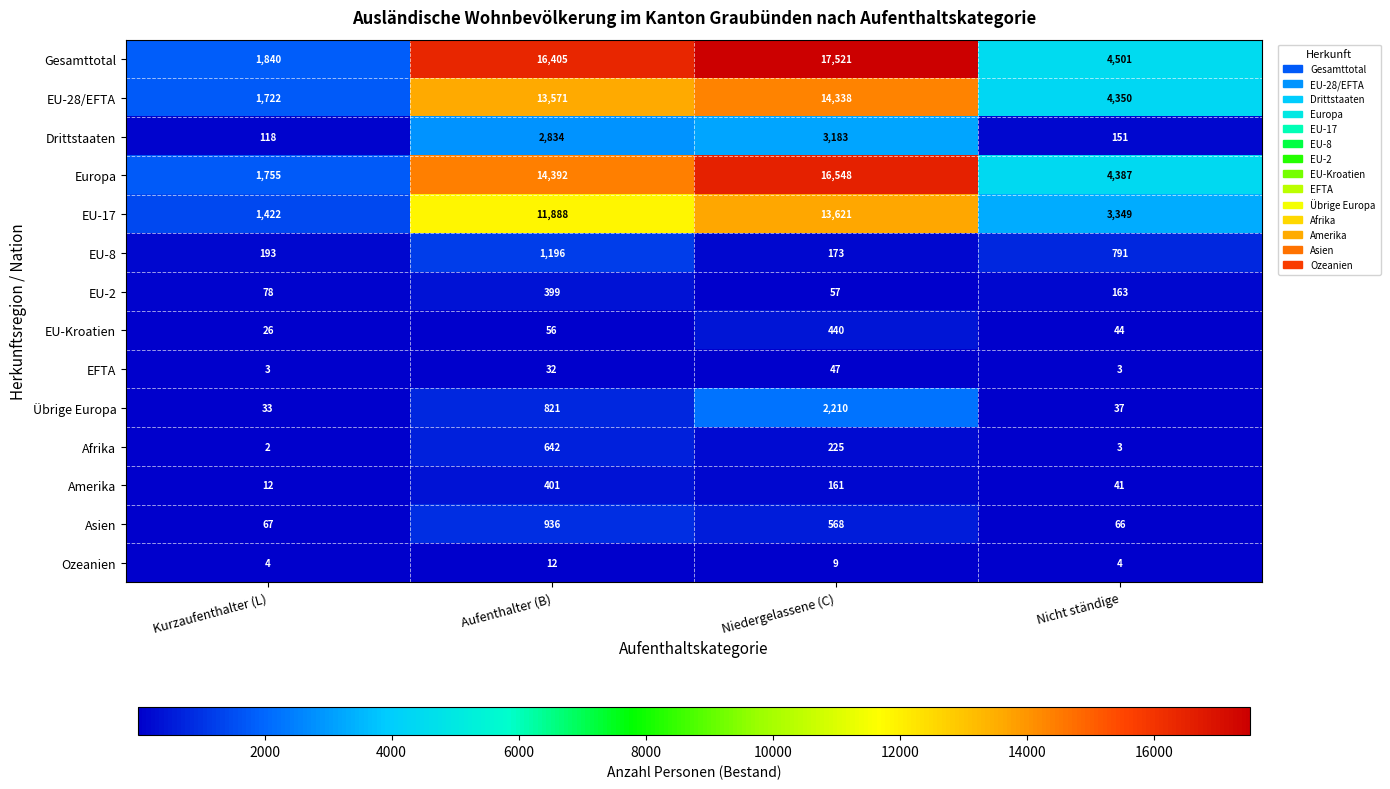

What is the minimum value shown in the chart?

2